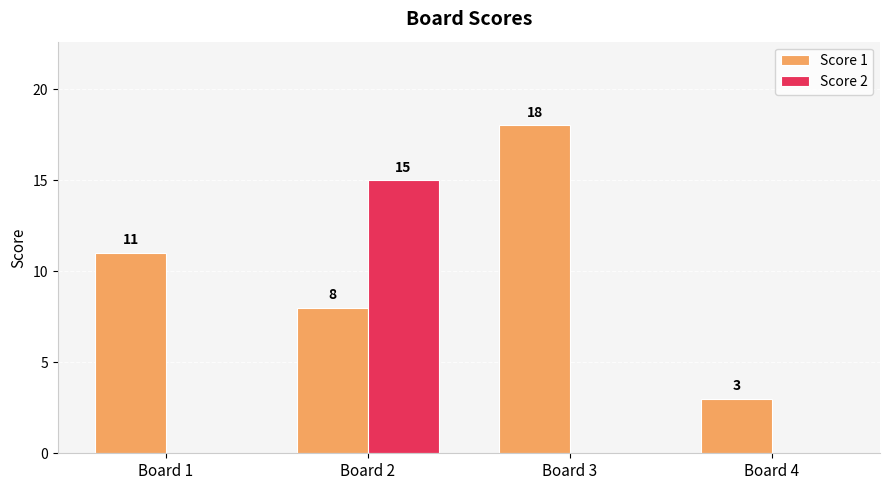

Is it true that Score 1 equals 11 at Board 2?

False